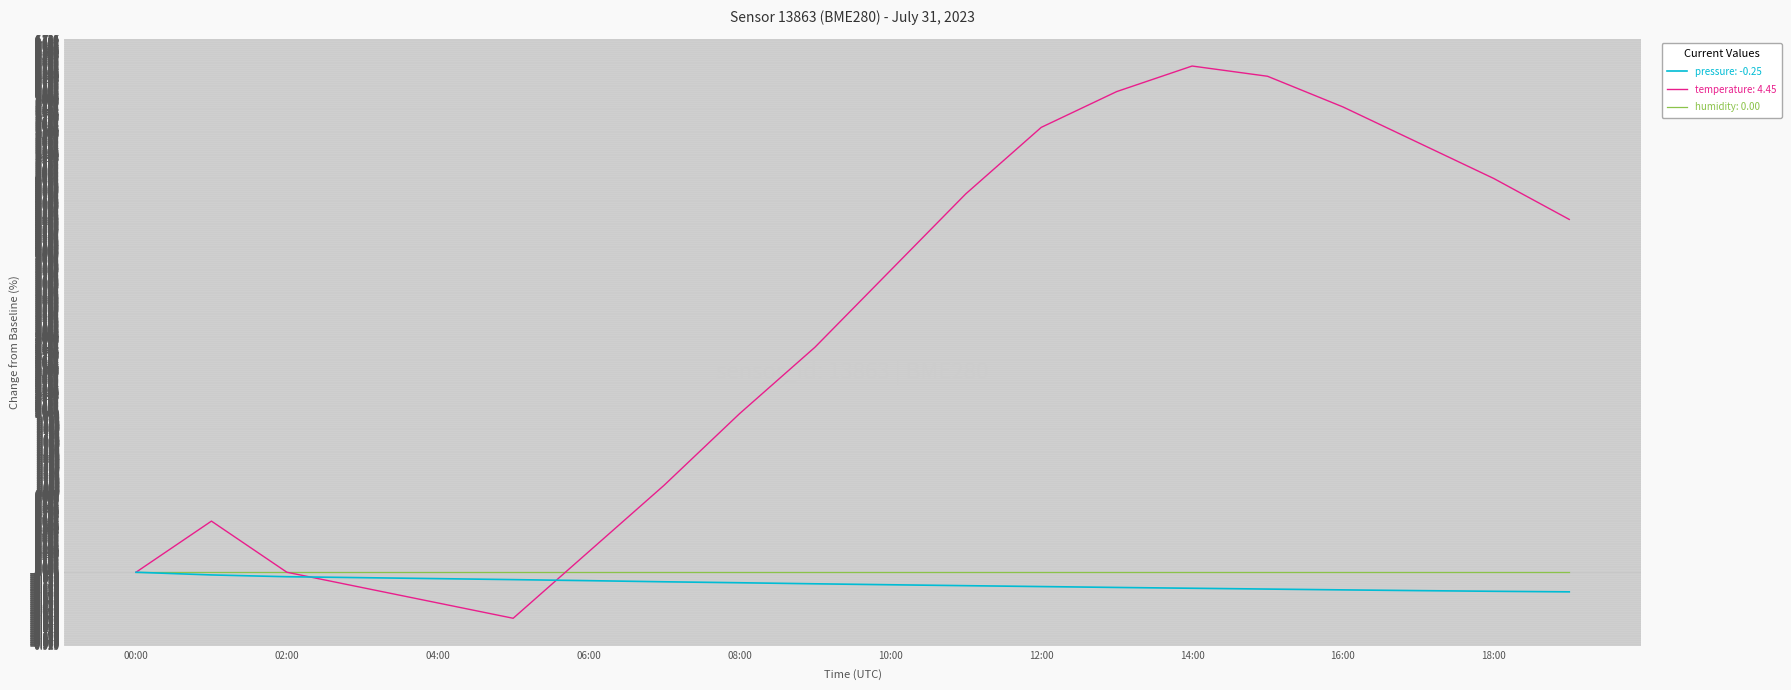

What is the greatest value displayed?

6.4